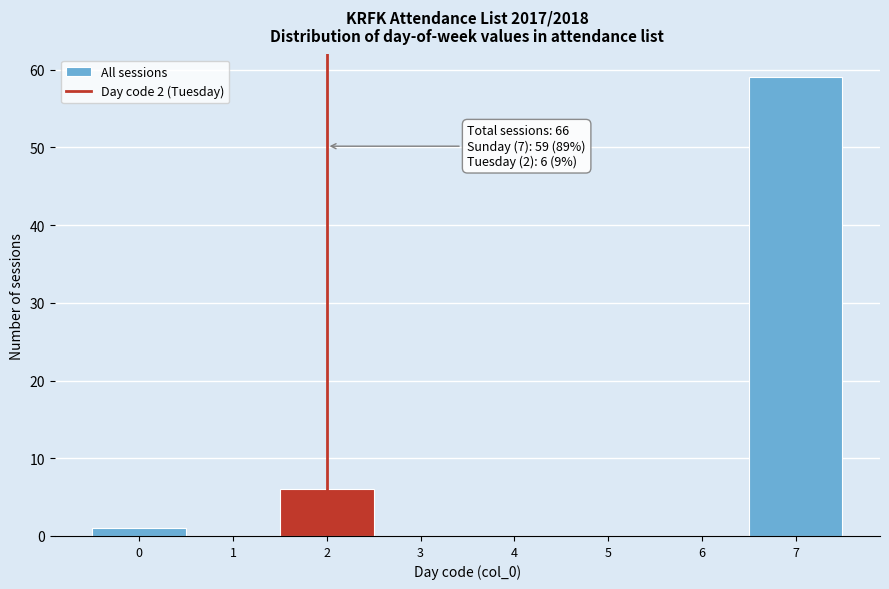

Over which range of the x-axis is the bar tallest?

6.5 to 7.5